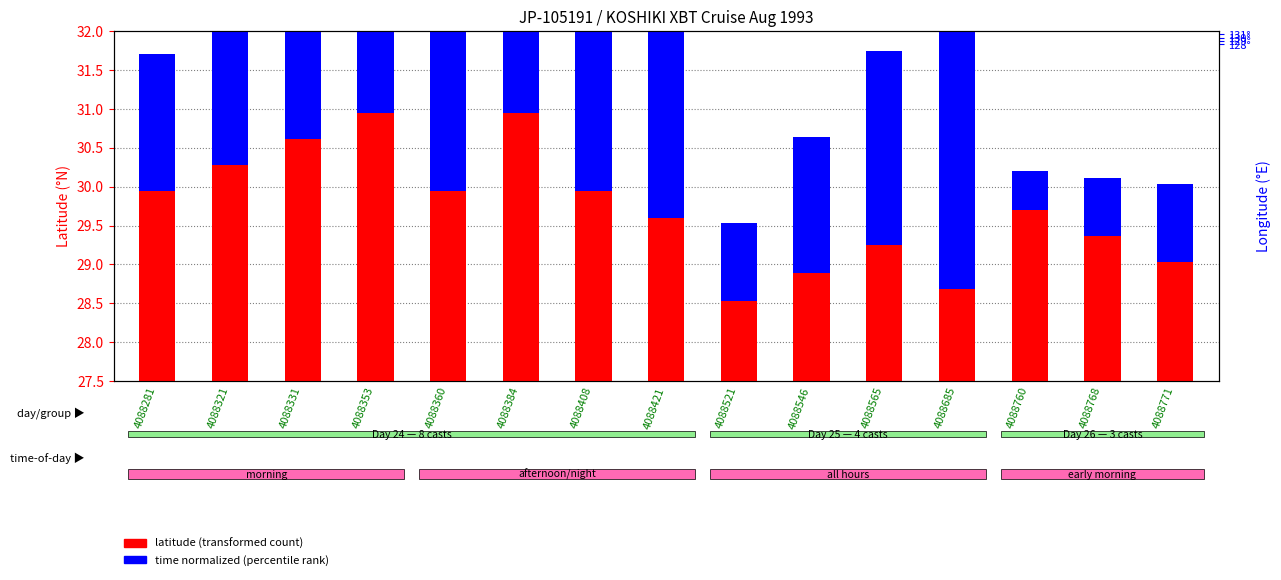

The time (percentile rank) series shows 0.5 at 4088760. True or false?

True